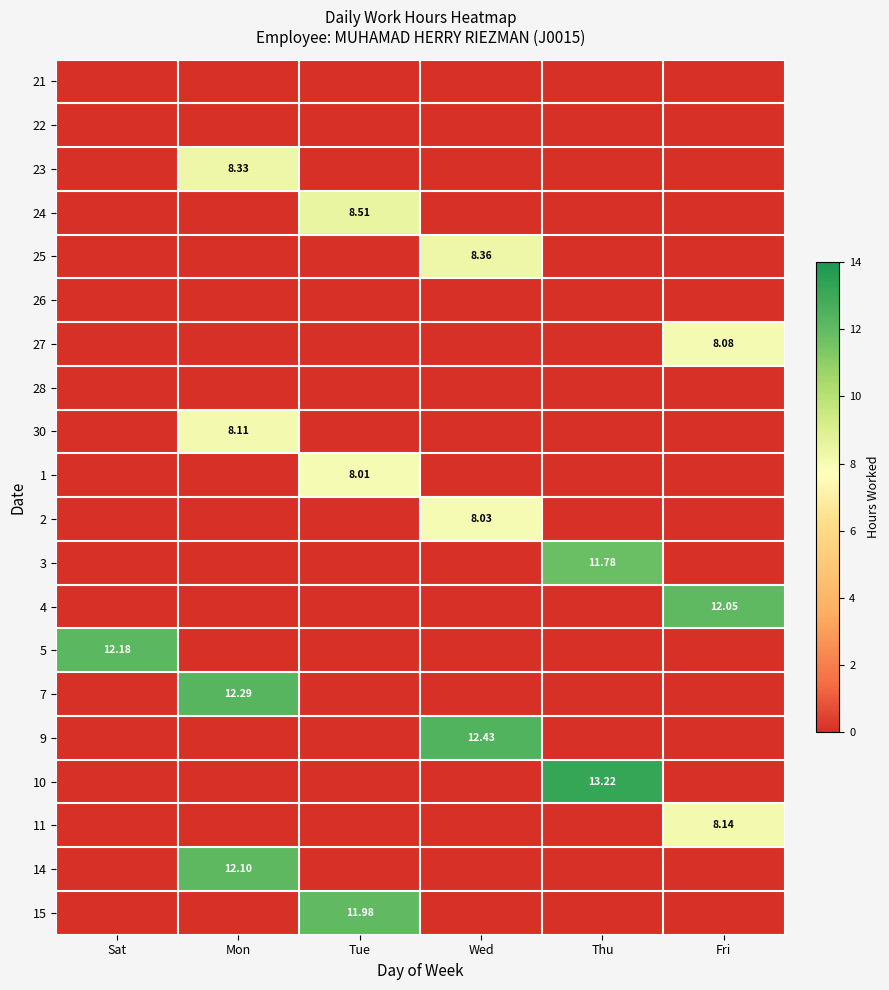

Which has a higher value, Sat or Mon?

Sat